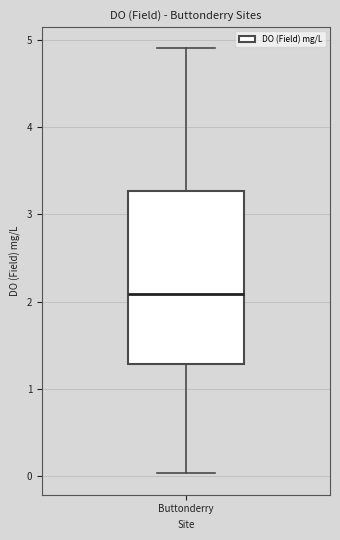

Where does the upper whisker of the box for Buttonderry end on the y-axis? The values are not printed on the chart, so give them approximately, as read against the axis.

4.9